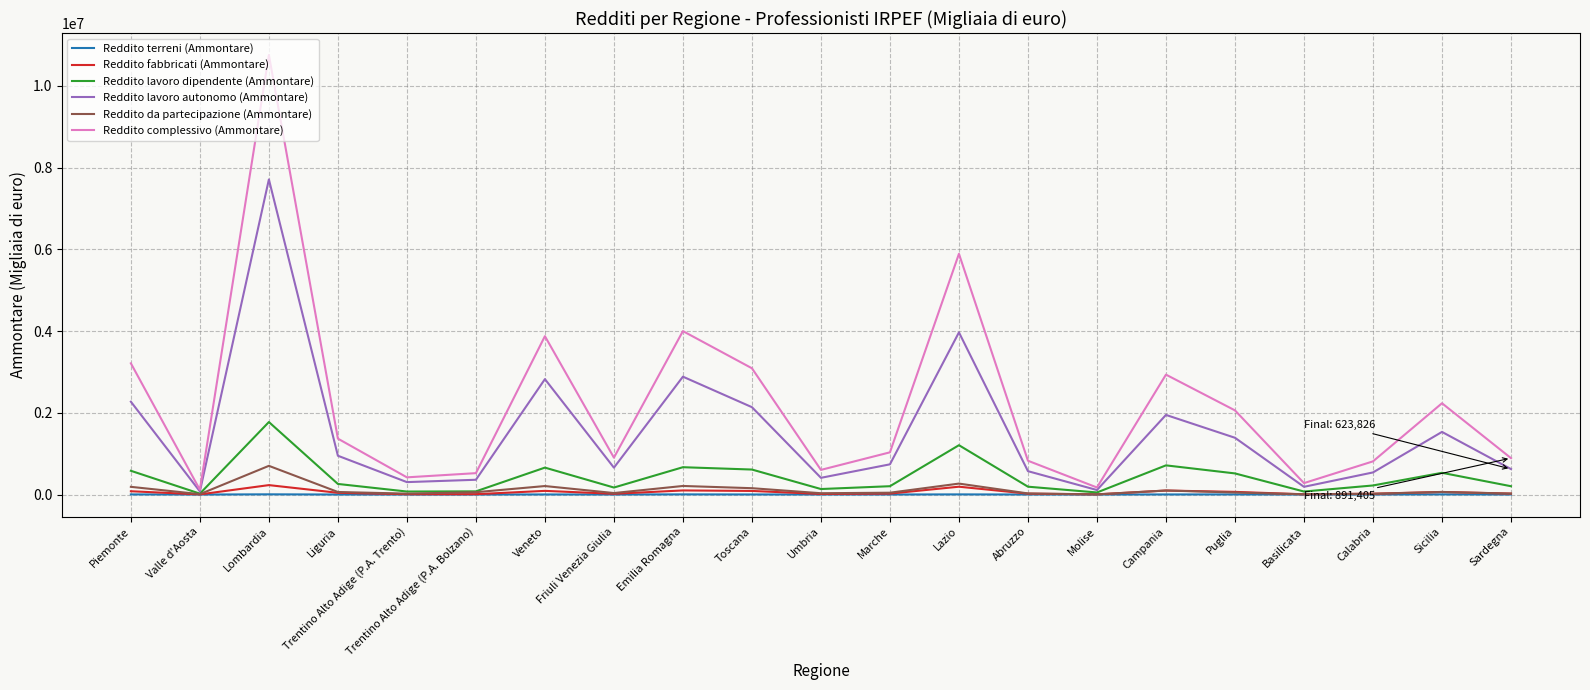

How many lines are shown in the chart?

6